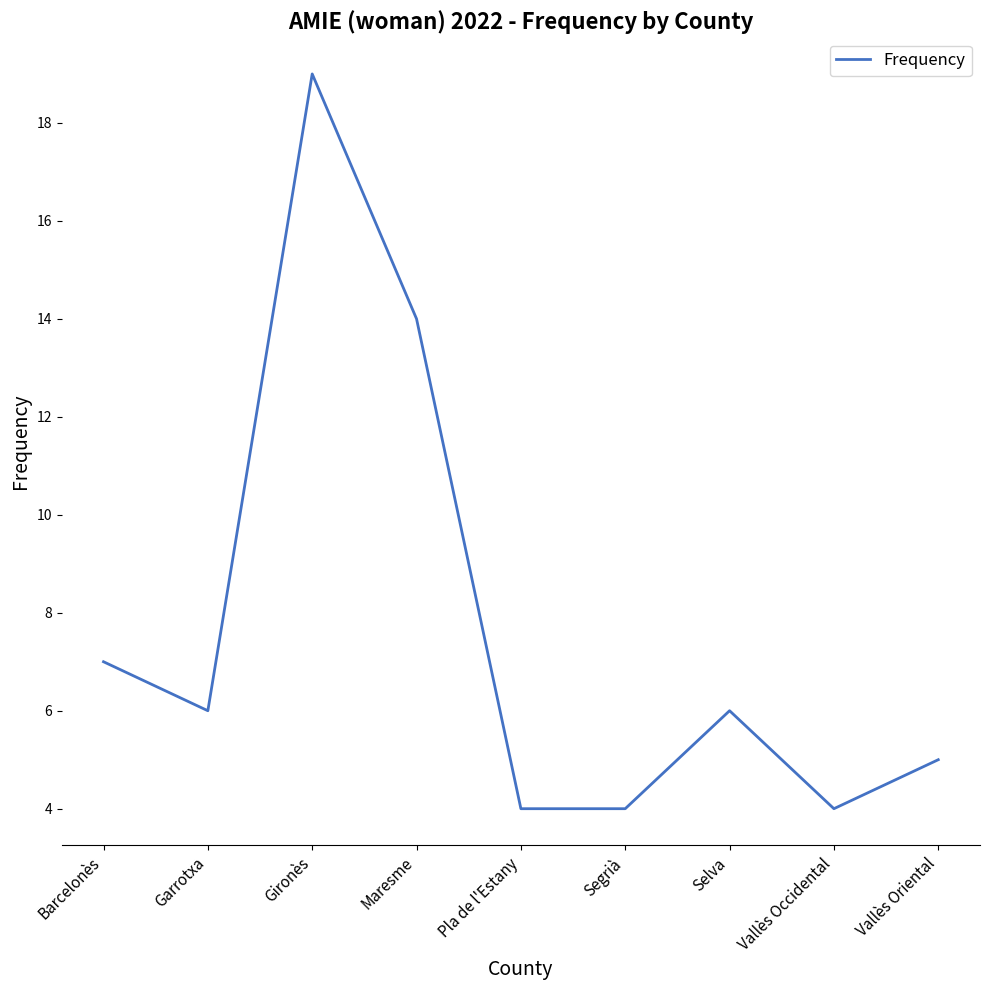

Where does the data first go above 6?

Barcelonès